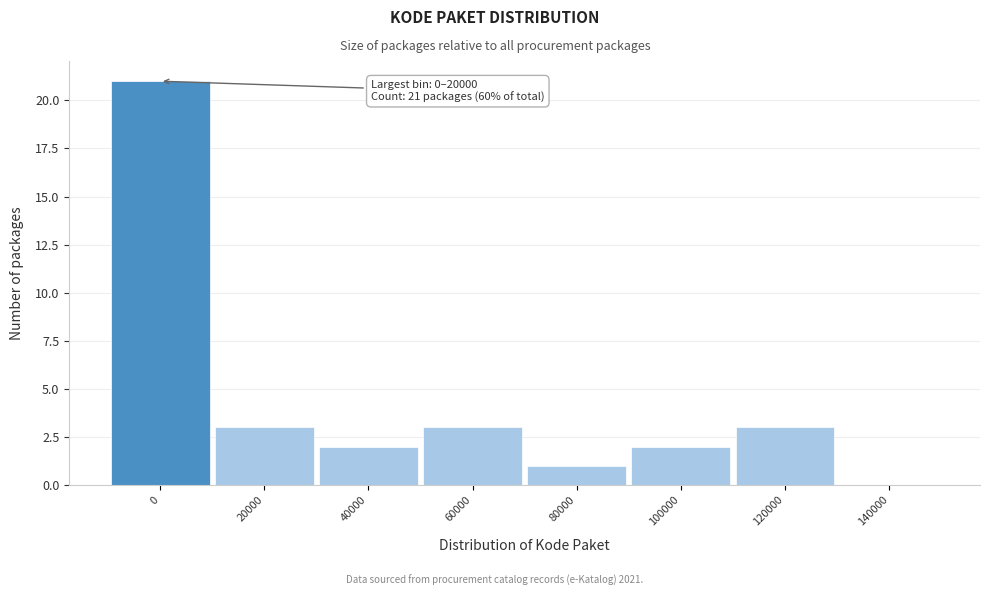

Reading left to right, list all the values displayed in this chart.

0=21	20000=3	40000=2	60000=3	80000=1	100000=2	120000=3	140000=0